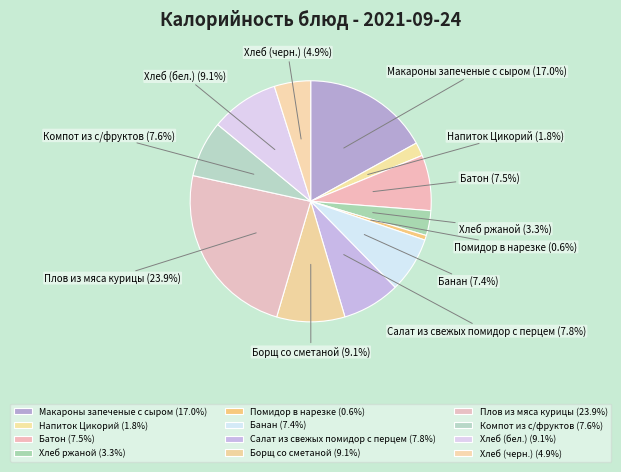

True or false: Борщ со сметаной accounts for 9% of the total.

True